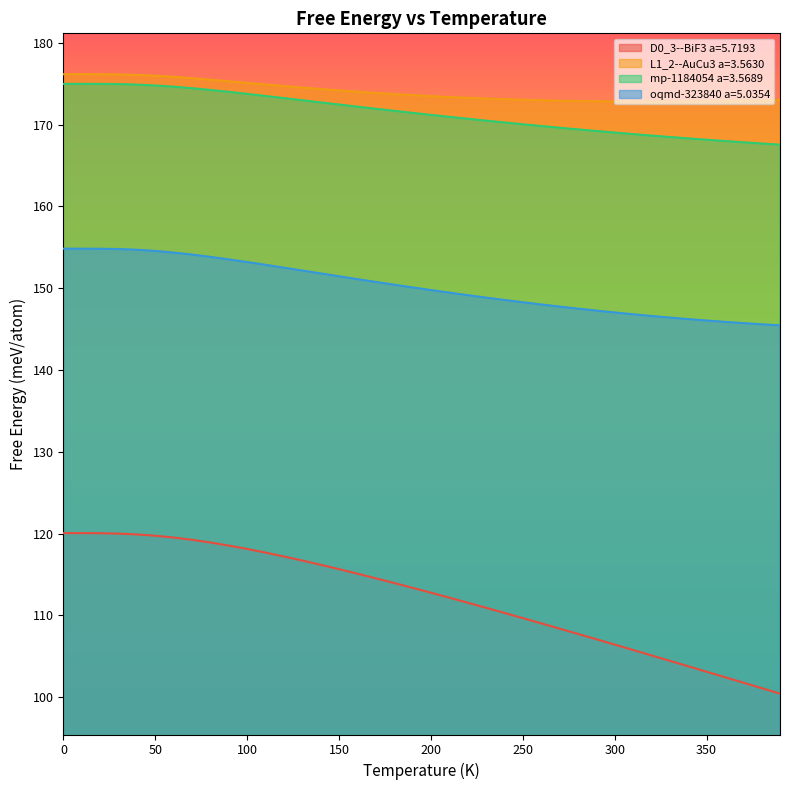

What is the label of the 18th point from the right?

220.0